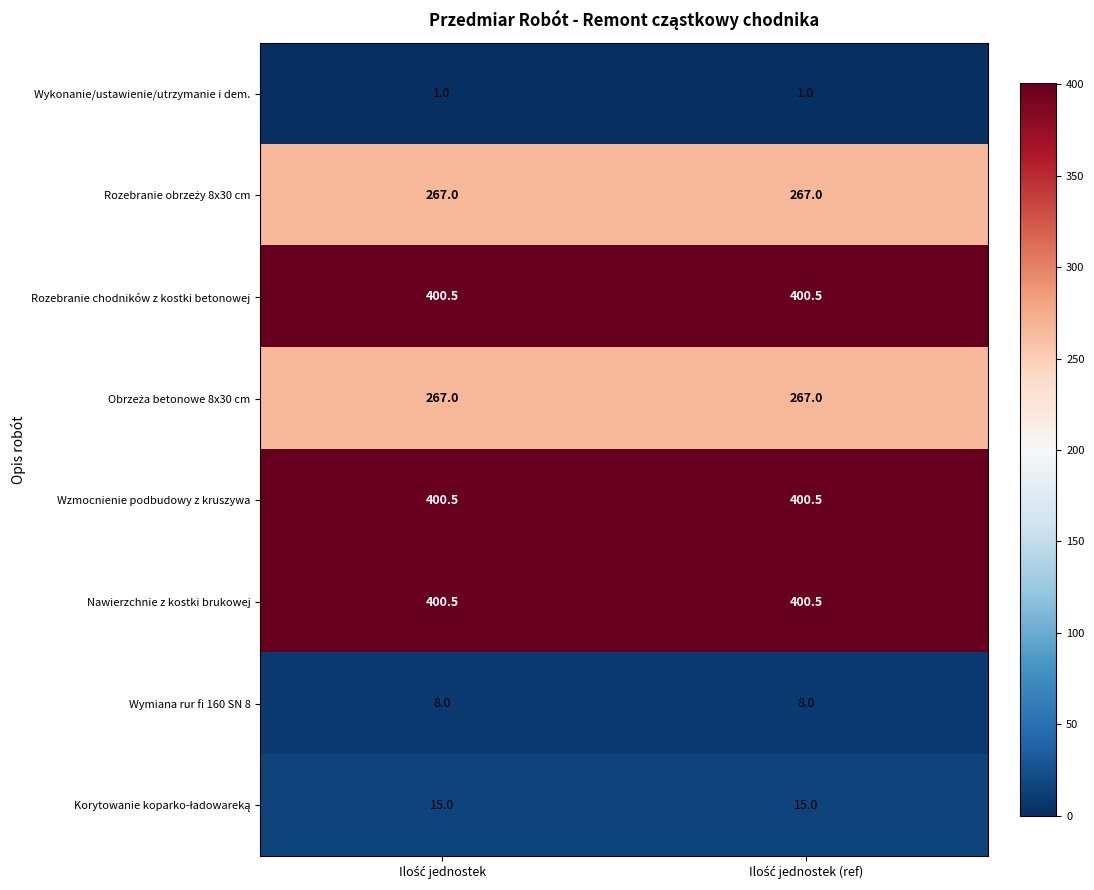

How many data points does each series have?

2